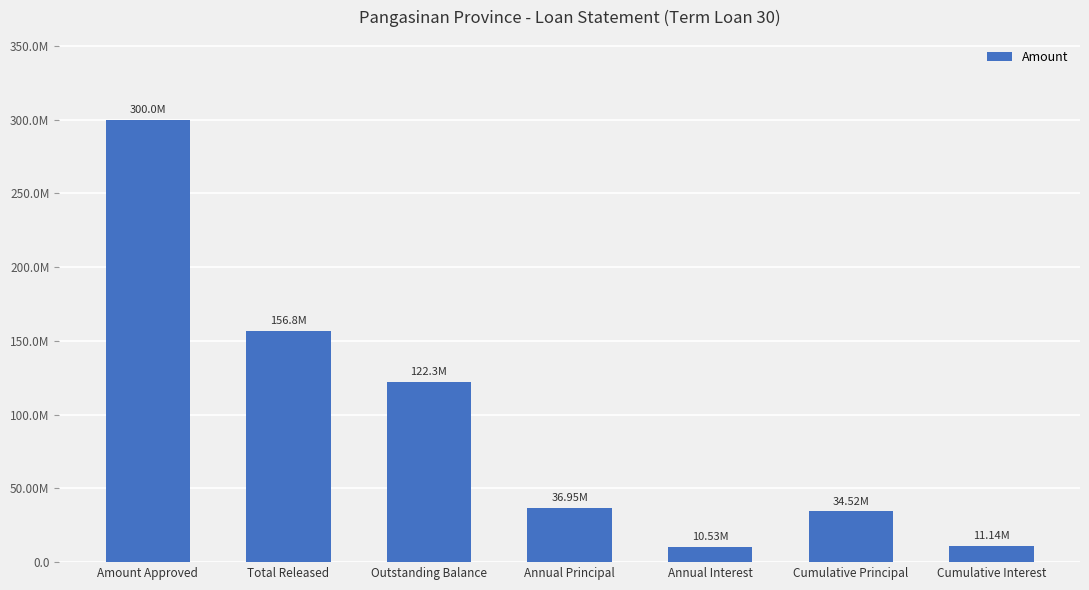

Read the value at Cumulative Interest.

11144358.5